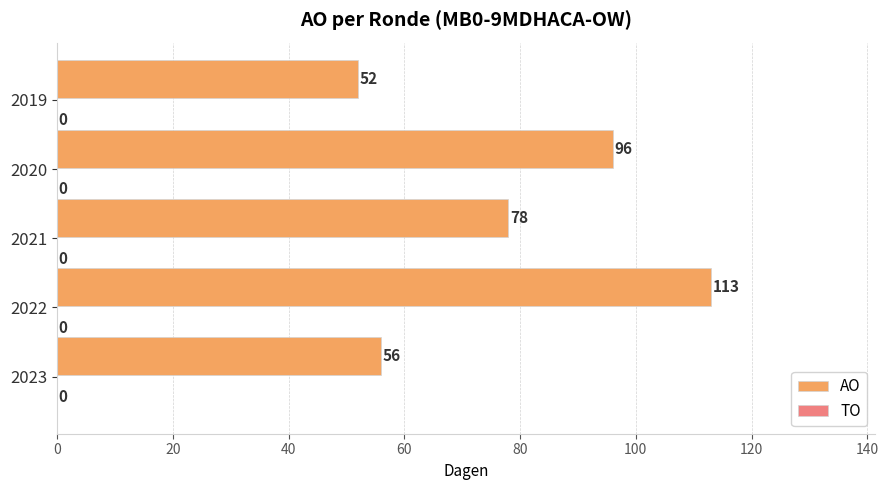

What is the smallest value displayed?

52